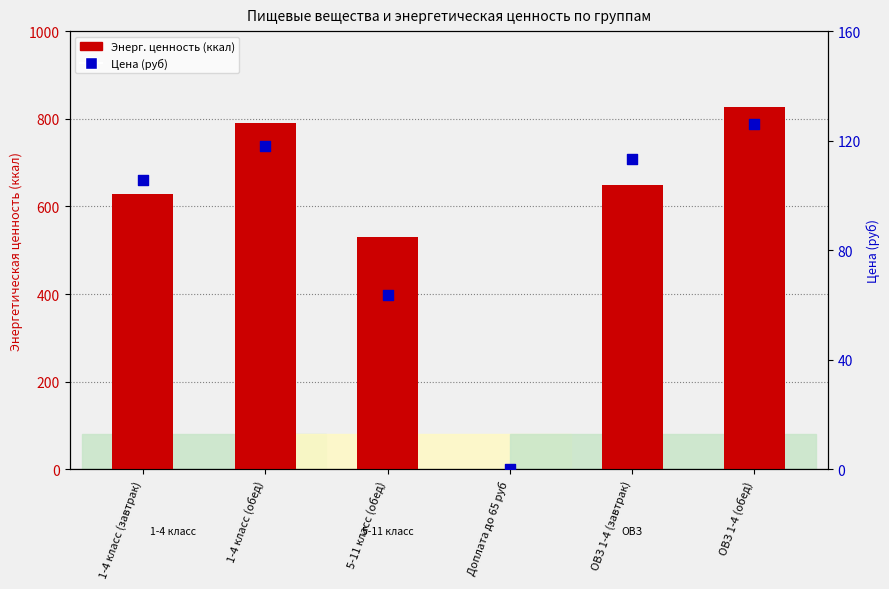

What are all the series names shown in the legend?

Энерг. ценность (ккал), Цена (руб)